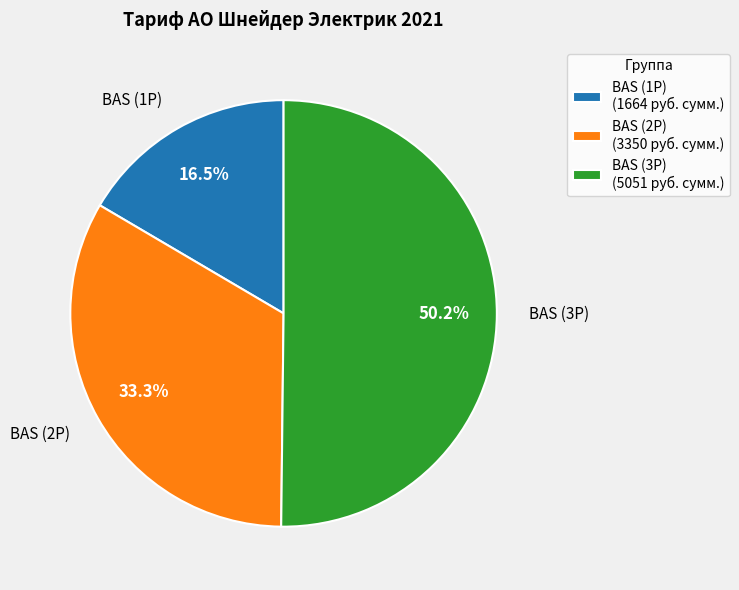

Rank the categories by value from highest to lowest.

BAS (3P) (5051 руб. сумм.), BAS (2P) (3350 руб. сумм.), BAS (1P) (1664 руб. сумм.)